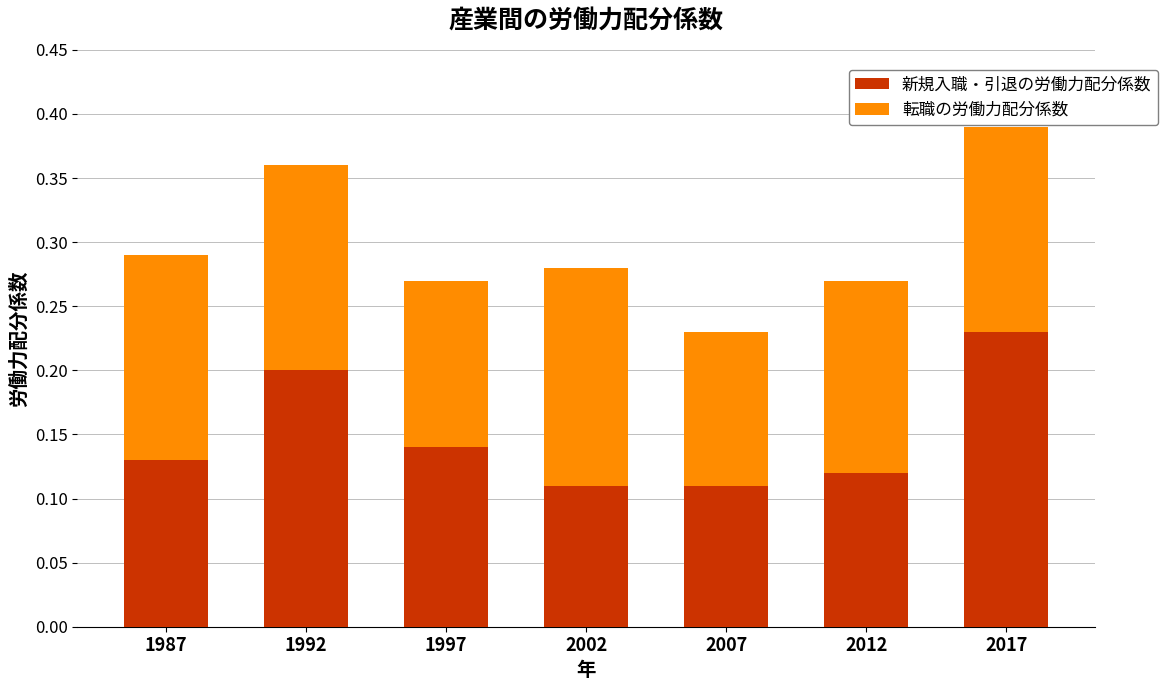

What is the total value across all series at 1997?

0.3